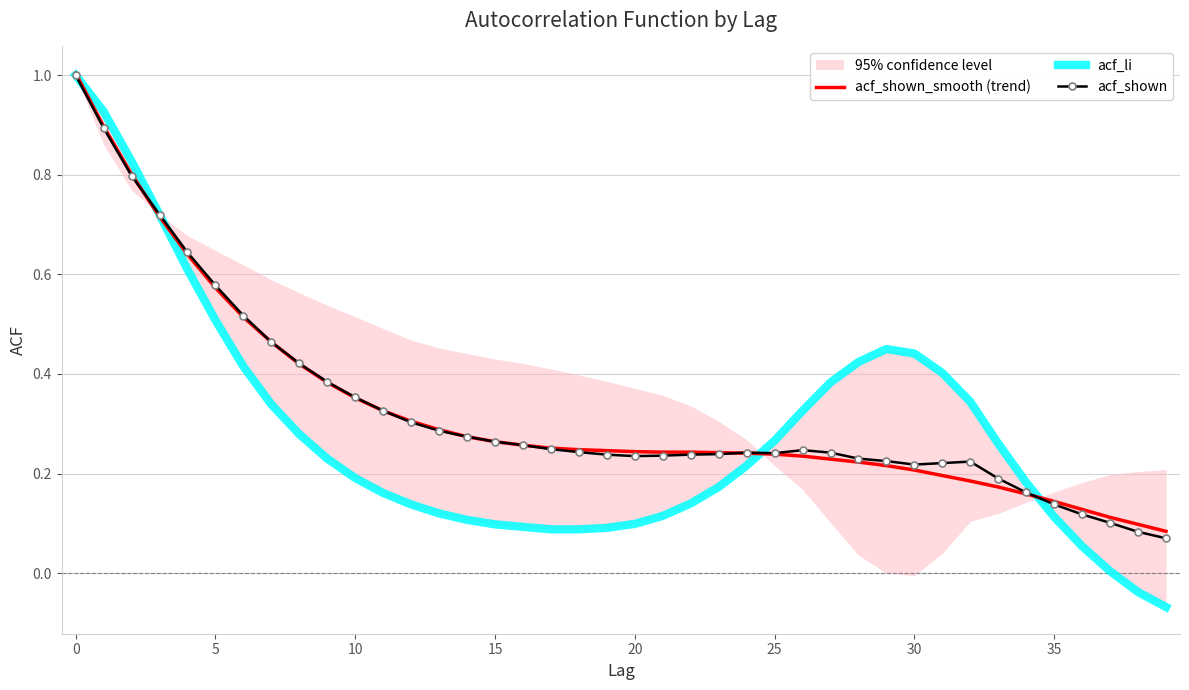

How many intersections are there between acf_shown_smooth (trend) and acf_li?

4